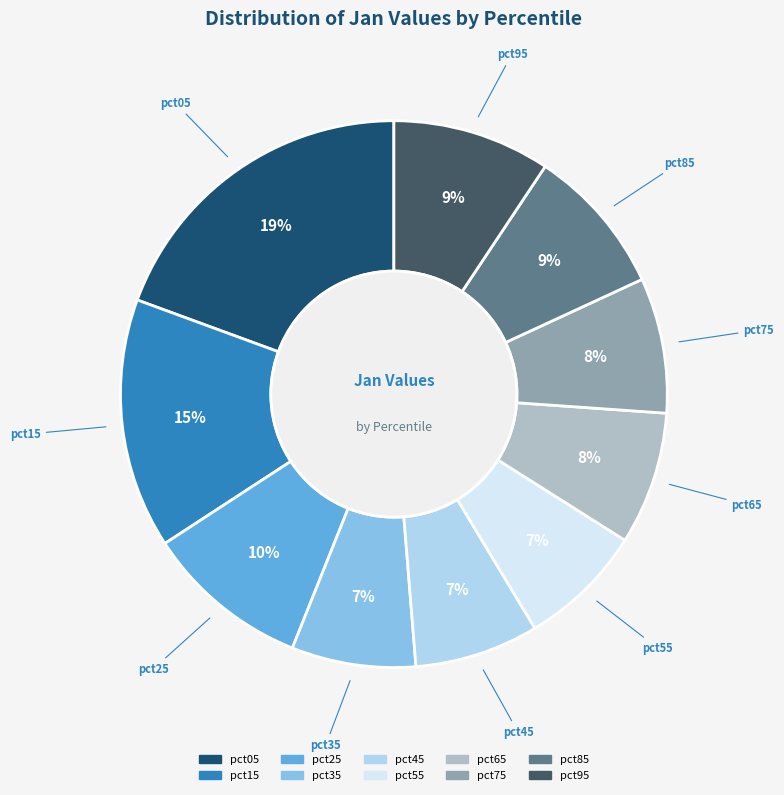

How many segments does this pie chart have?

10